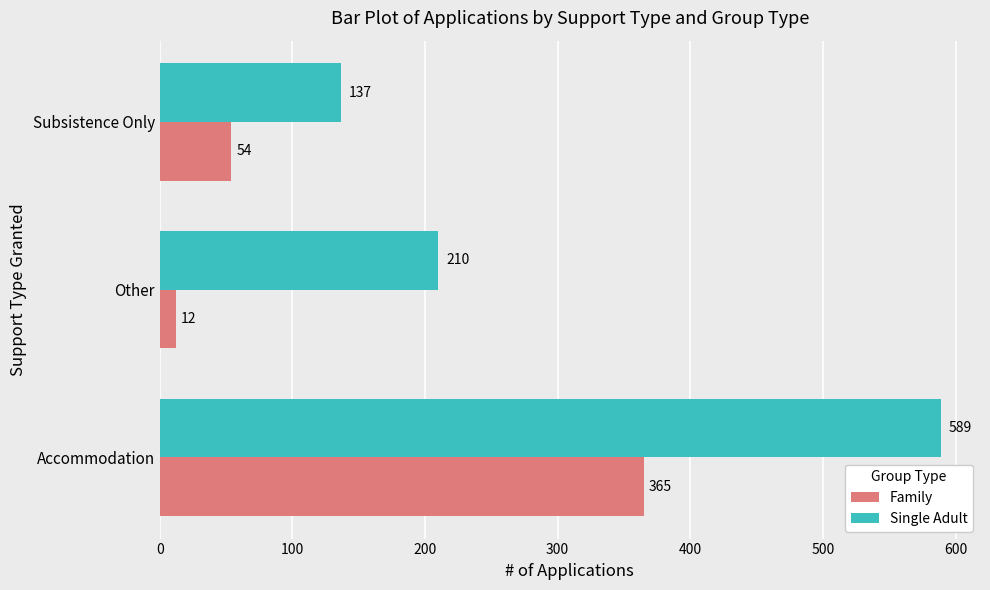

What is the approximate value of Family at Other, to the nearest 5?

10